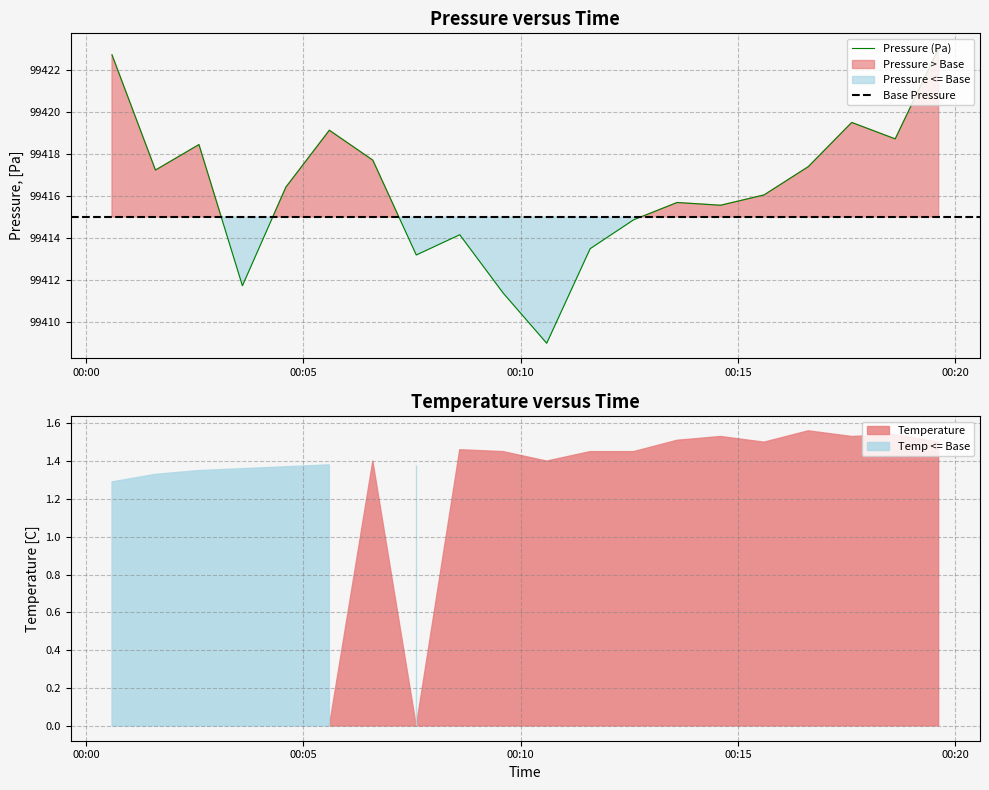

What is the ratio of the value at 14:00 to the value at 04:00?

1.0